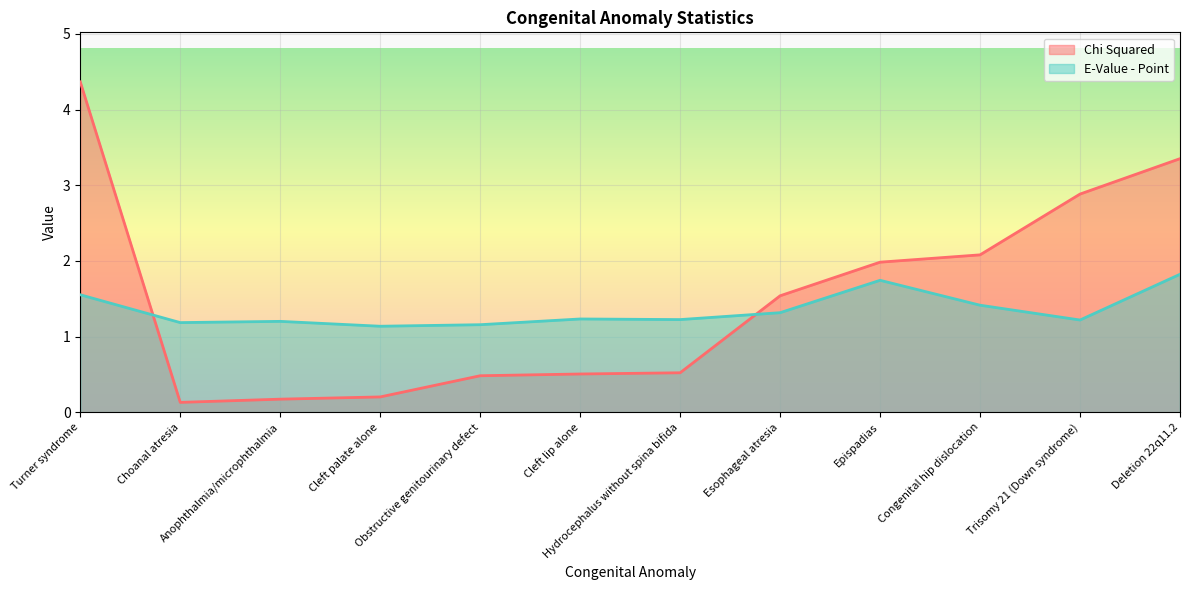

Does the chart display data point markers on the line(s)?

No